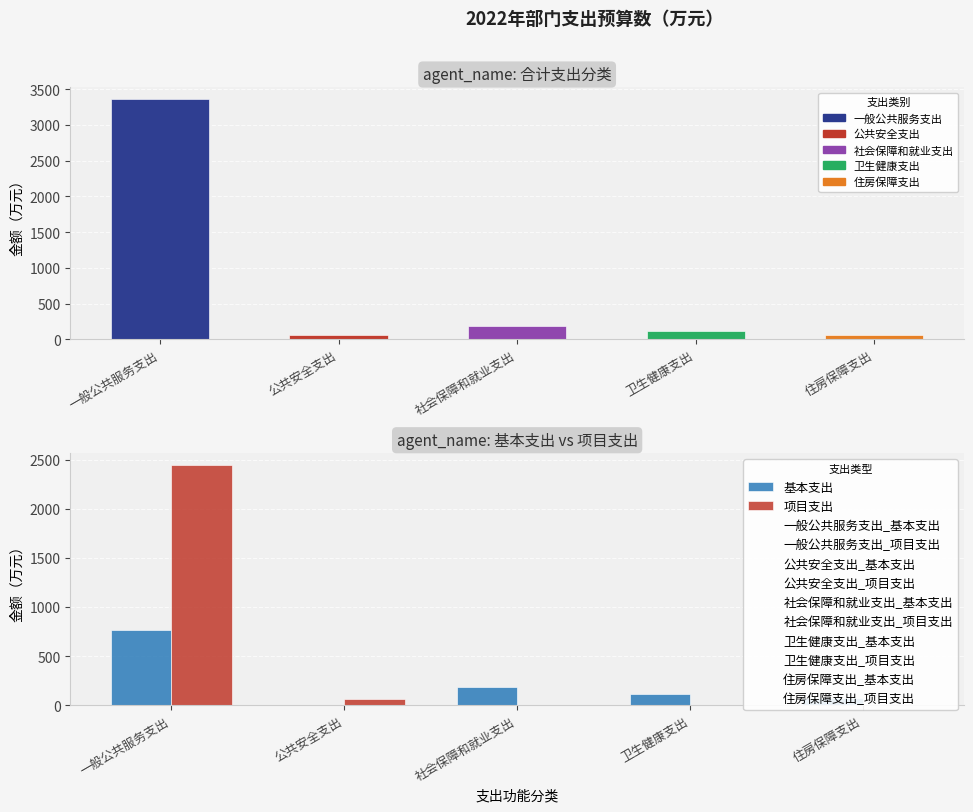

Which series has the largest total across all categories?

合计支出